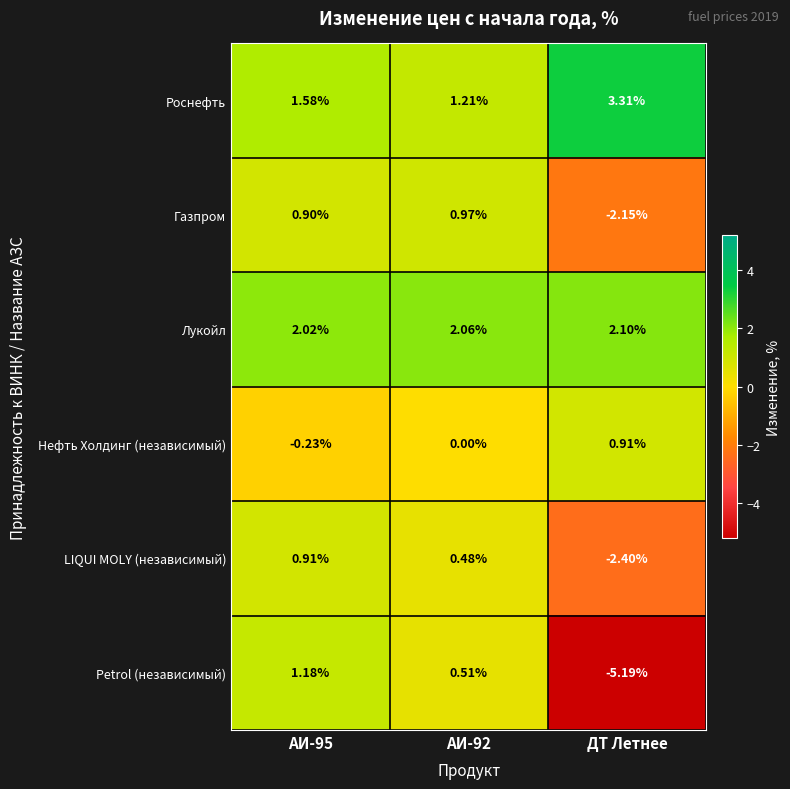

Which series has the largest range (max minus min)?

Petrol (независимый)